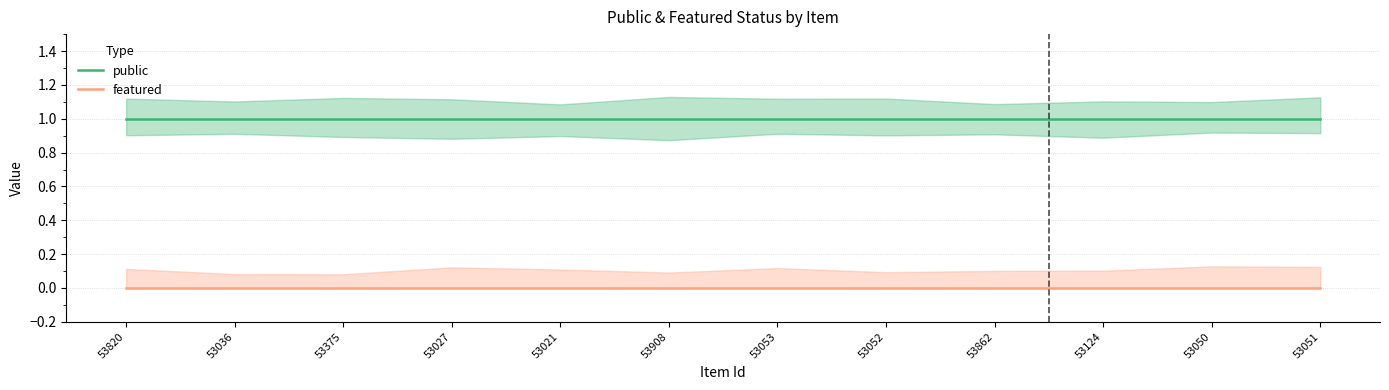

At which label does featured reach its peak?

53820